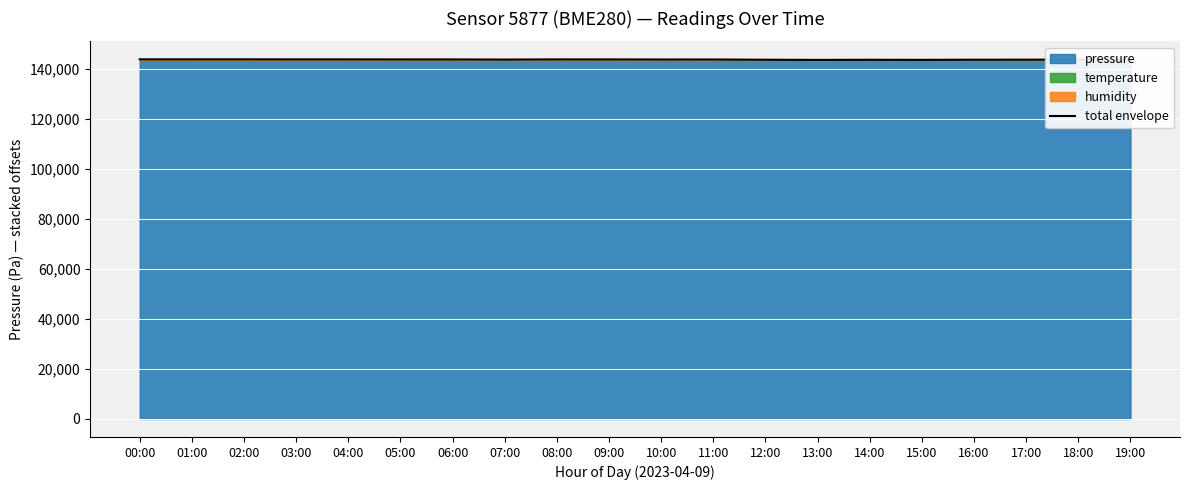

Reading left to right, what are all the values shown in this chart?

00:00=143672.3	01:00=143668.1	02:00=143666.5	03:00=143656.3	04:00=143652.1	05:00=143643.5	06:00=143632.0	07:00=143577.0	08:00=143647.6	09:00=143639.0	10:00=143602.8	11:00=143609.0	12:00=143510.8	13:00=143446.0	14:00=143494.8	15:00=143464.5	16:00=143520.7	17:00=143536.7	18:00=143556.8	19:00=143554.0